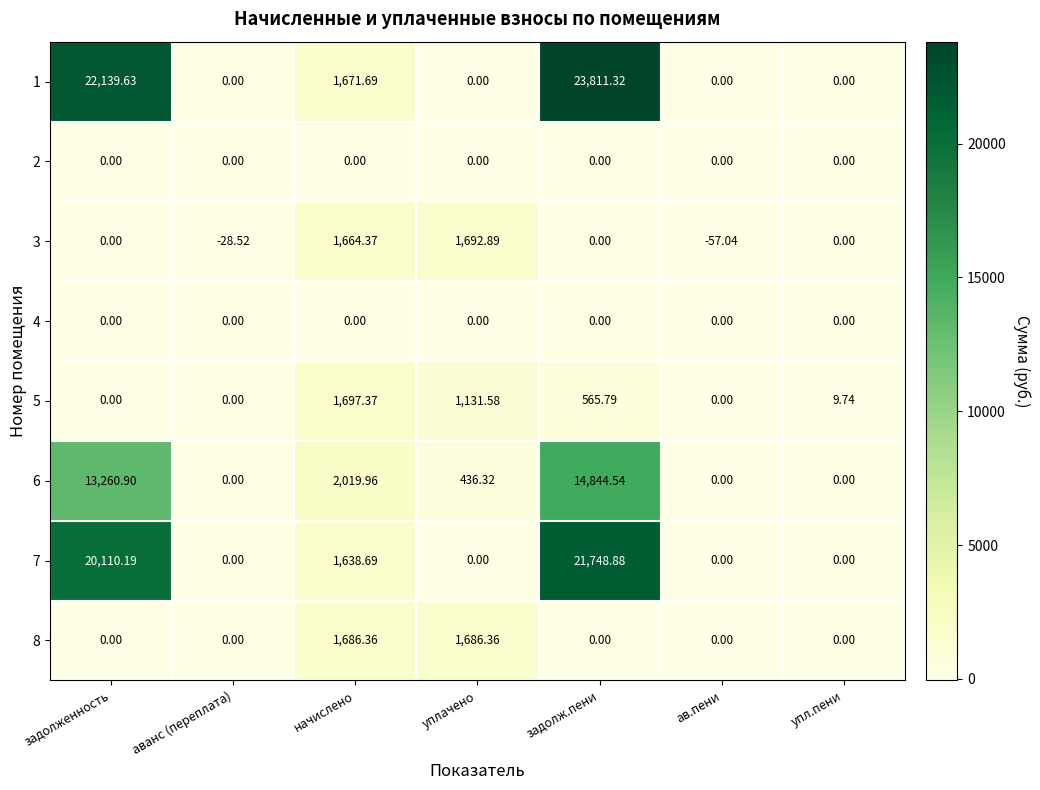

Which category has the highest value in the 1 series?

задолж.пени